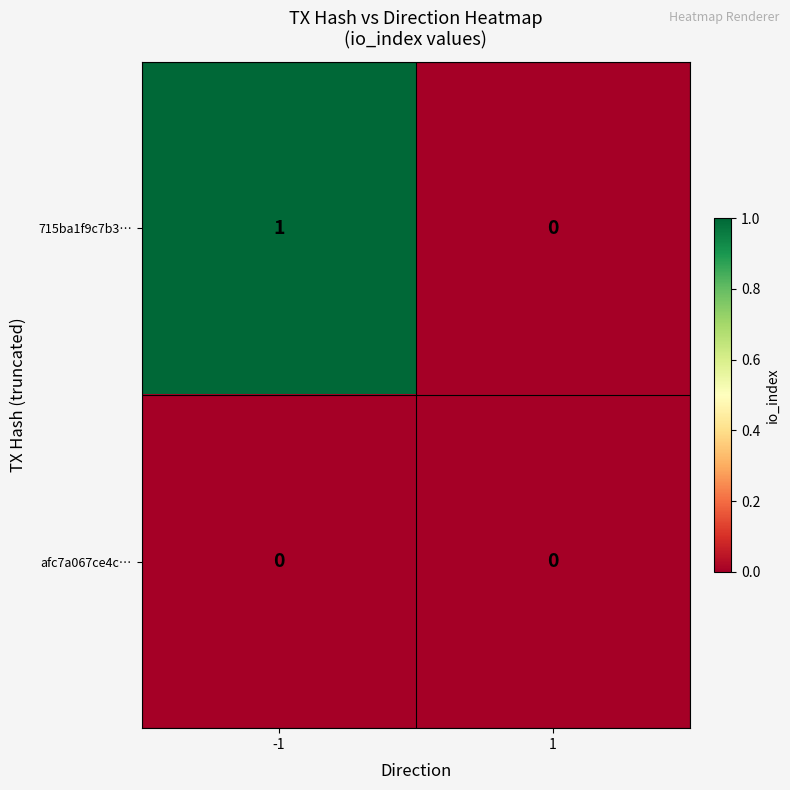

Reading left to right, what are all the values shown in this chart?

715ba1f9c7b3…: 1	0
afc7a067ce4c…: 0	0